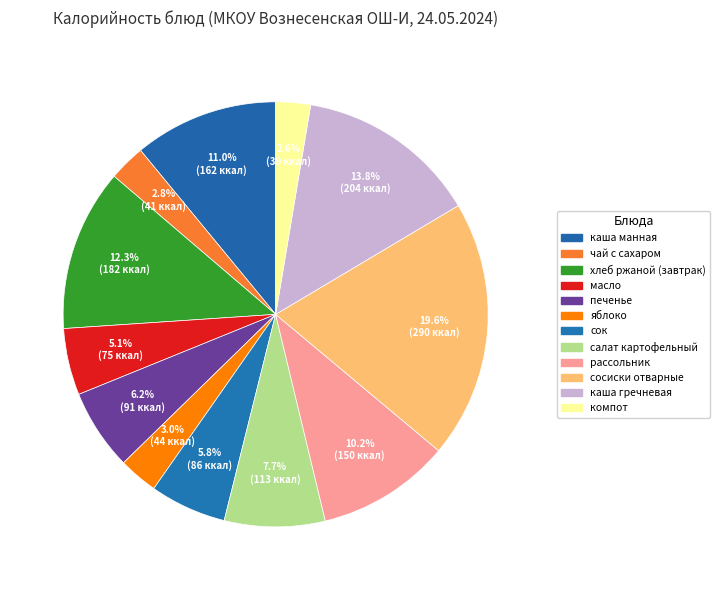

Does печенье represent more than half of the total?

No